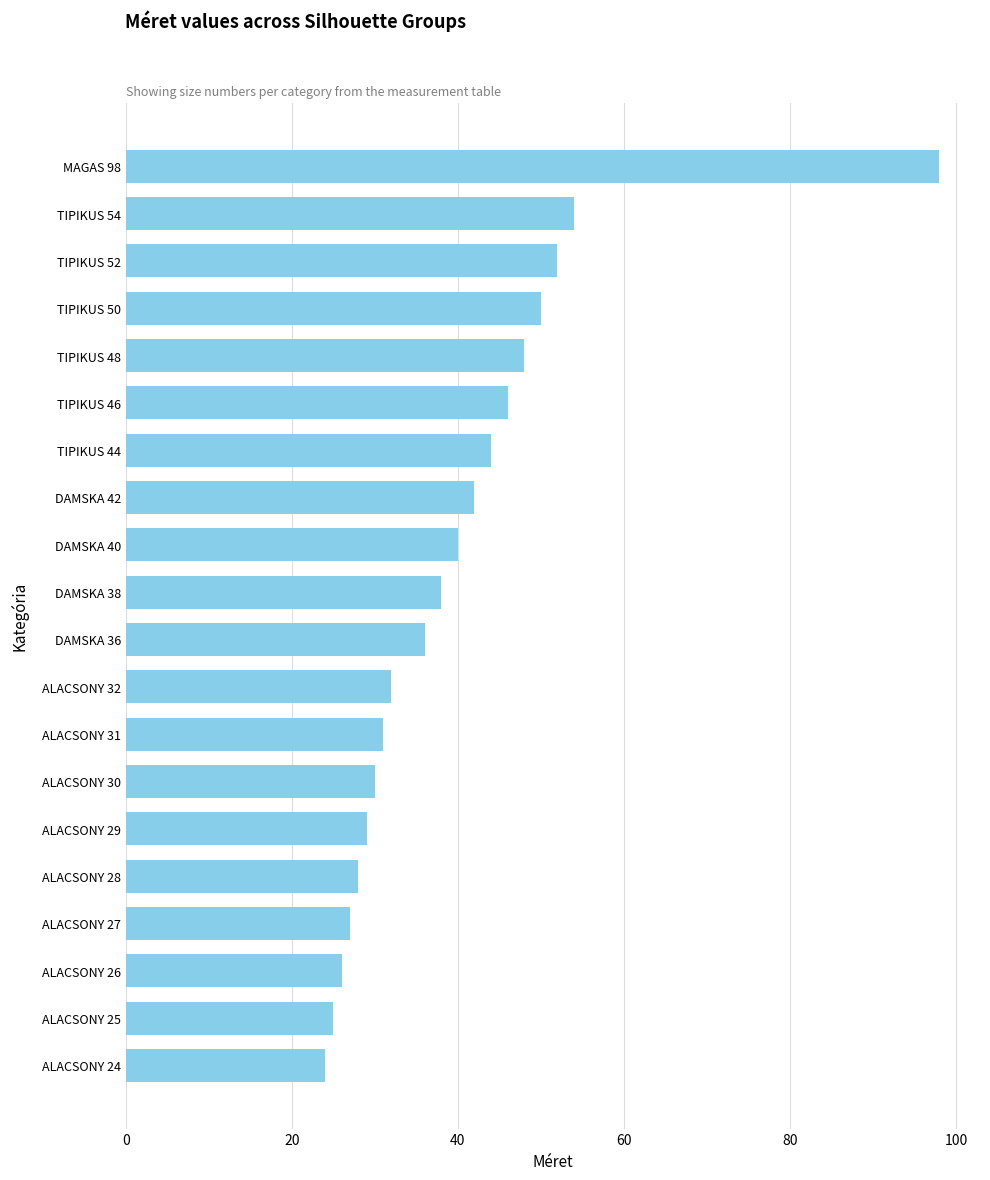

What is the value of the 20th bar from the top?

24